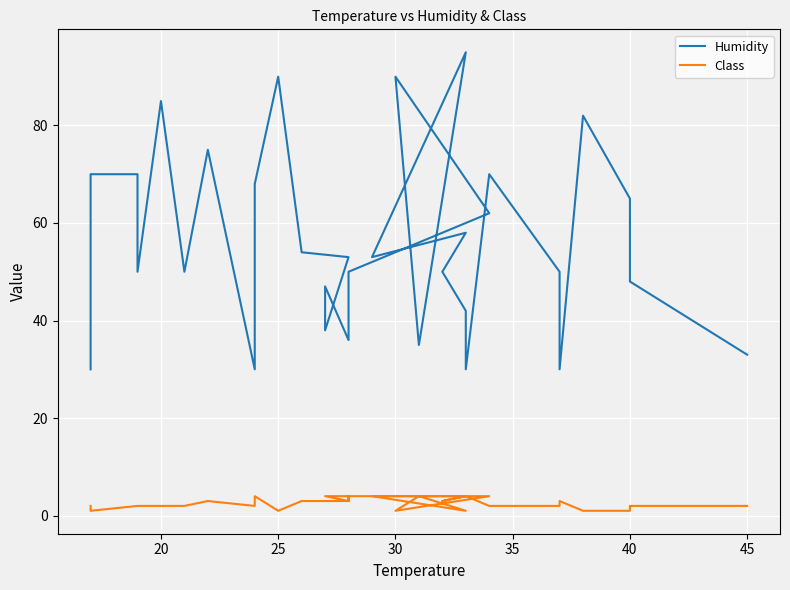

What is the average value of the Humidity series?

55